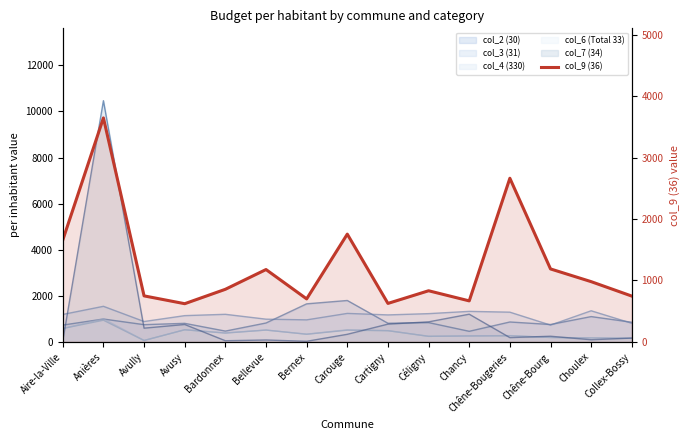

What is the value of the 12th point from the left?

2663.0